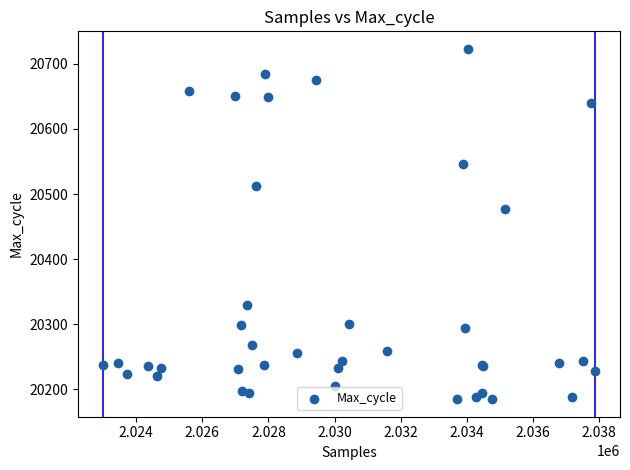

What Y value in the scatter plot is closest to 20454?

20477